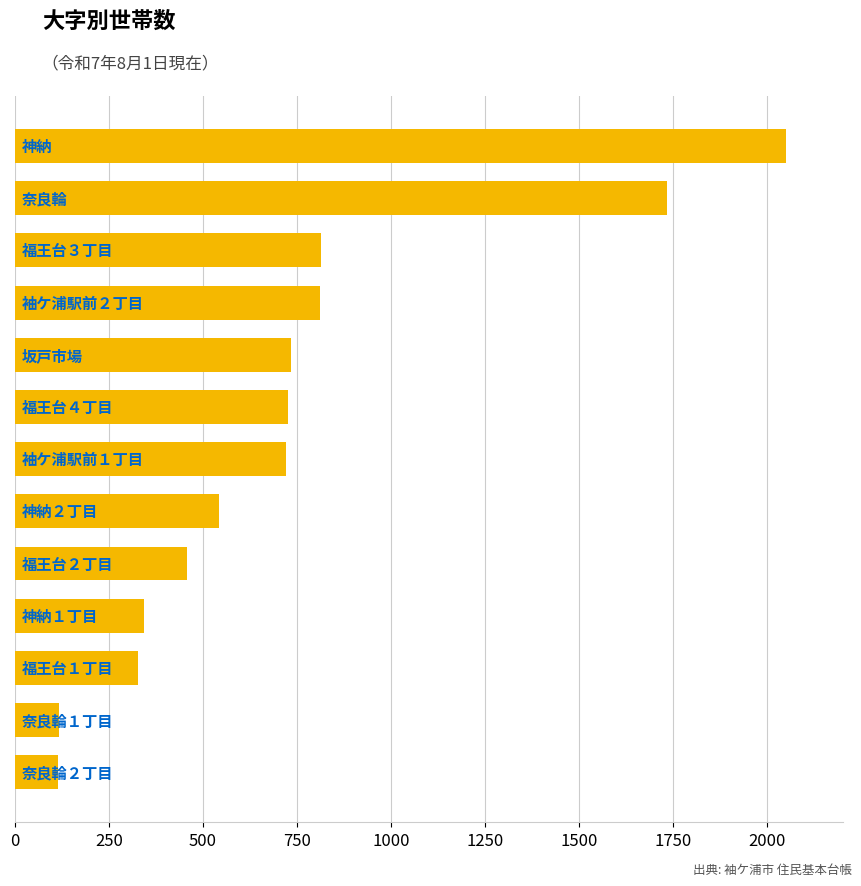

What is the smallest value displayed?

115